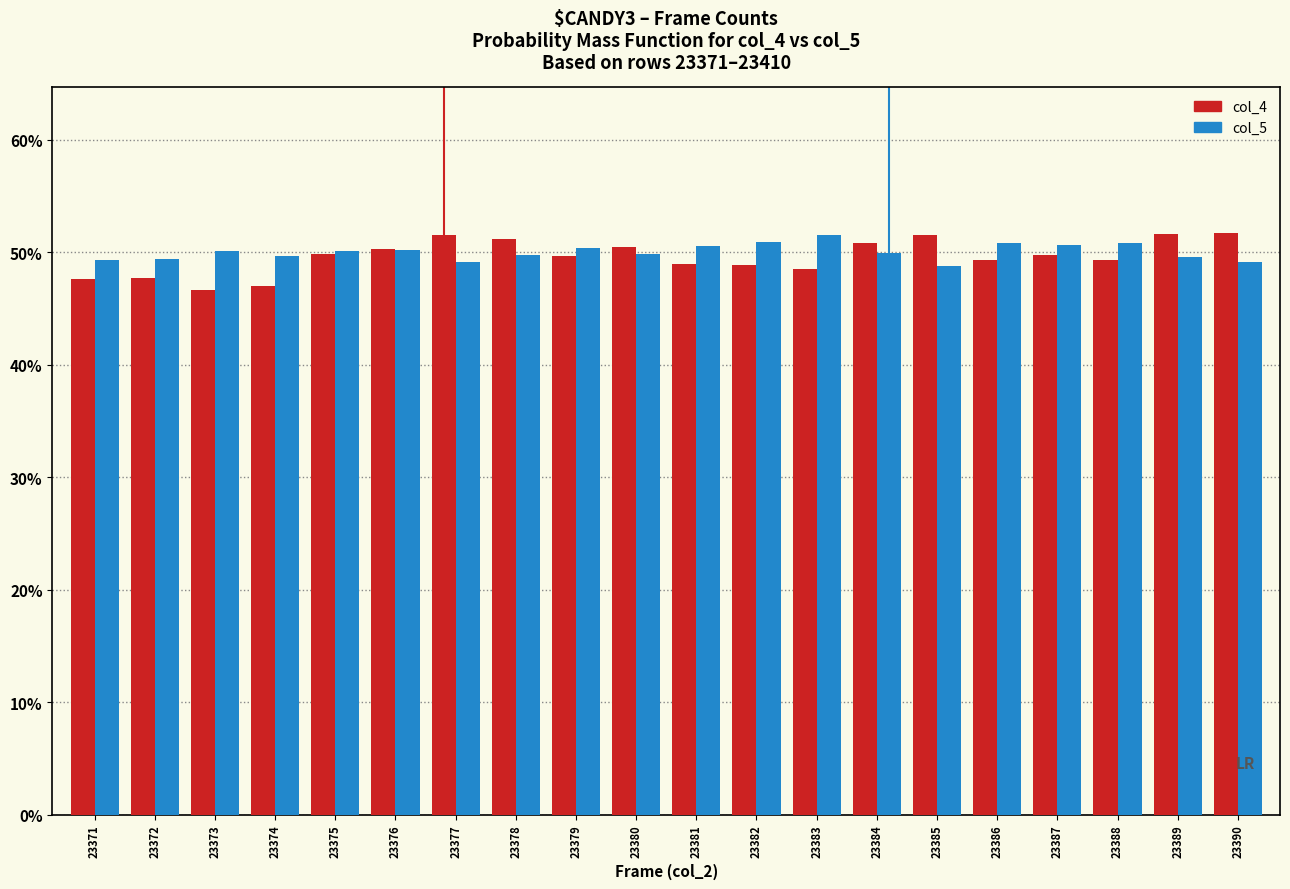

How many col_4 values are between 0 and 1?

20